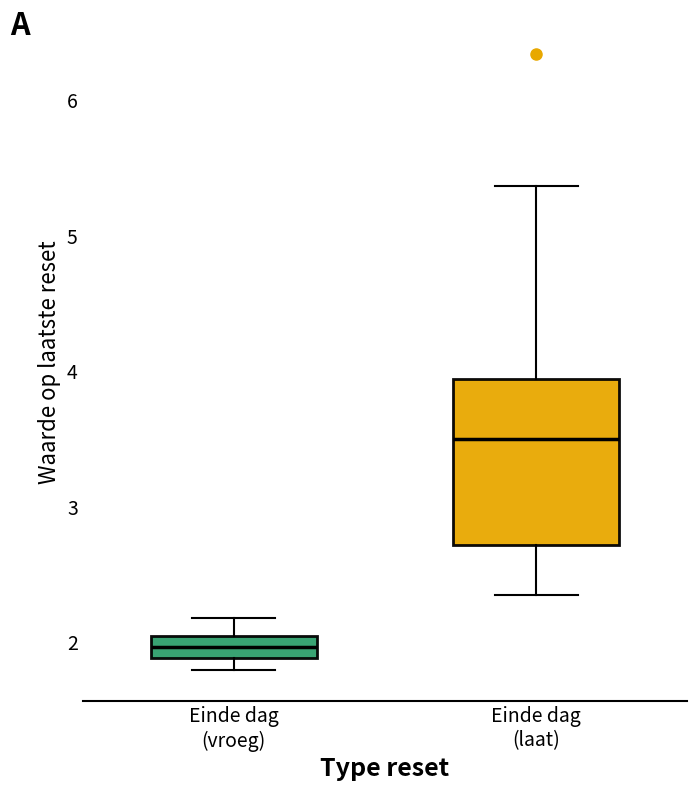

Reading left to right, transcribe this box plot: for each box, give where its median line is, the range the box spans, and where its two whiskers end, as read against the y-axis. The values are not printed on the chart, so give them approximately, as read against the axis.

Einde dag (vroeg): median 2.0 (inside the box), box 1.9 to 2.0, whiskers 1.8 to 2.2
Einde dag (laat): median 3.5, box 2.7 to 3.9, whiskers 2.4 to 5.4